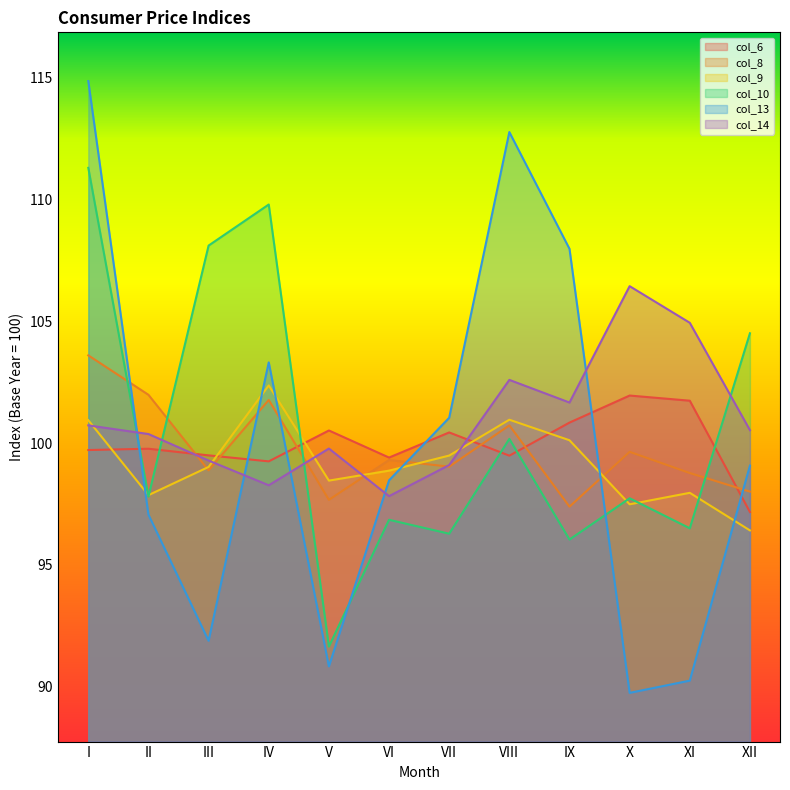

What are all the series names shown in the legend?

col_6, col_8, col_9, col_10, col_13, col_14